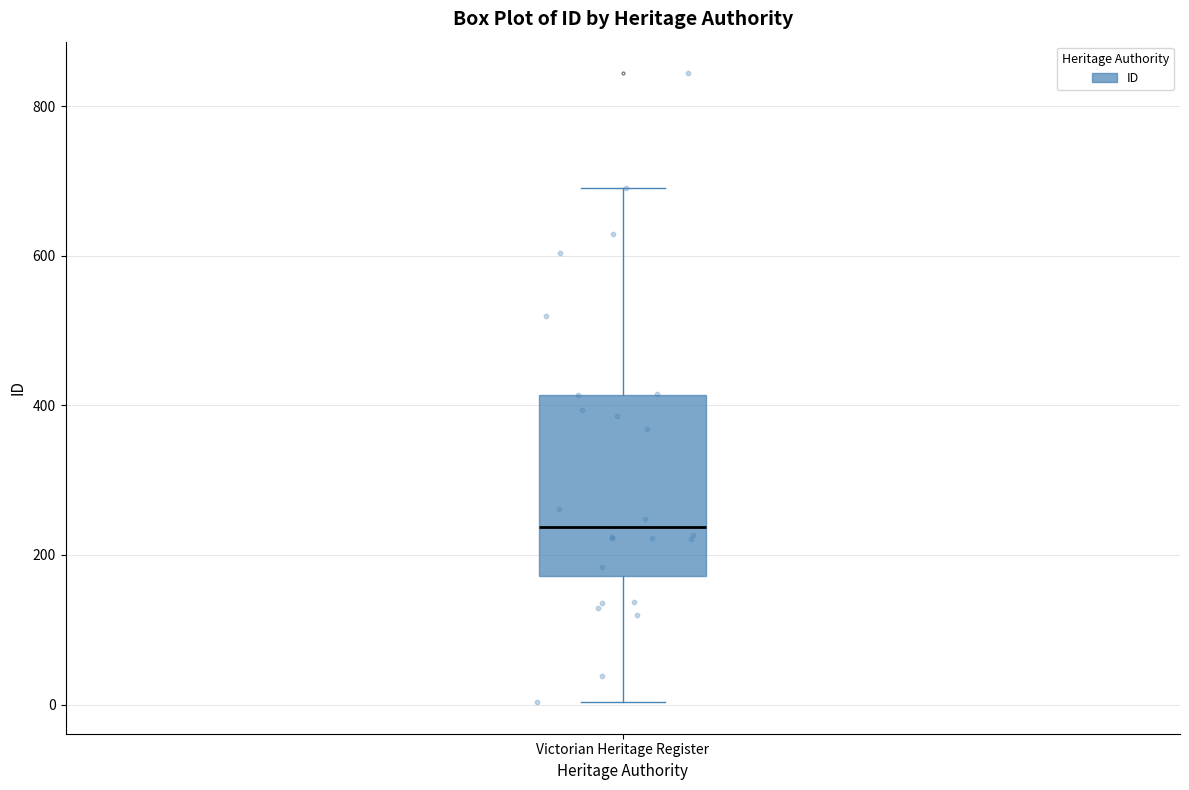

Read this box plot against the y-axis: the position of the median line, the range covered by the box, and the ends of both whiskers. The values are not printed on the chart, so give them approximately, as read against the axis.

median 240, box 180 to 420, whiskers 0 to 700